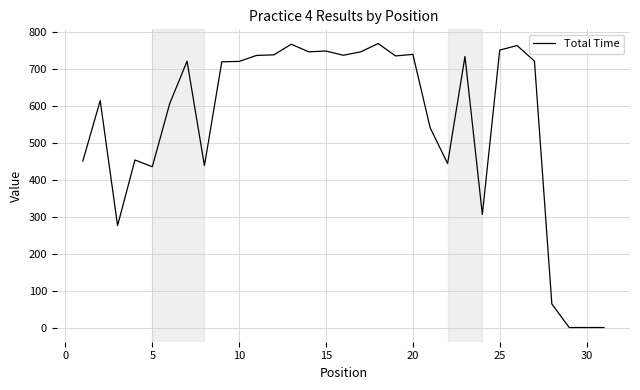

What is the maximum value shown in the chart?

767.6